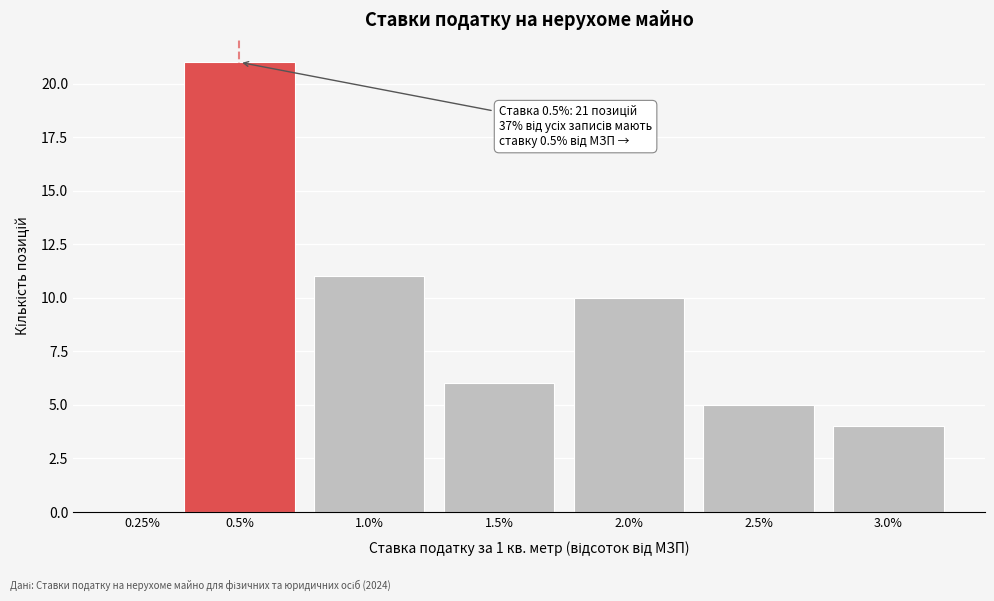

Reading left to right, list all the values displayed in this chart.

0.25%=0	0.5%=21	1.0%=11	1.5%=6	2.0%=10	2.5%=5	3.0%=4